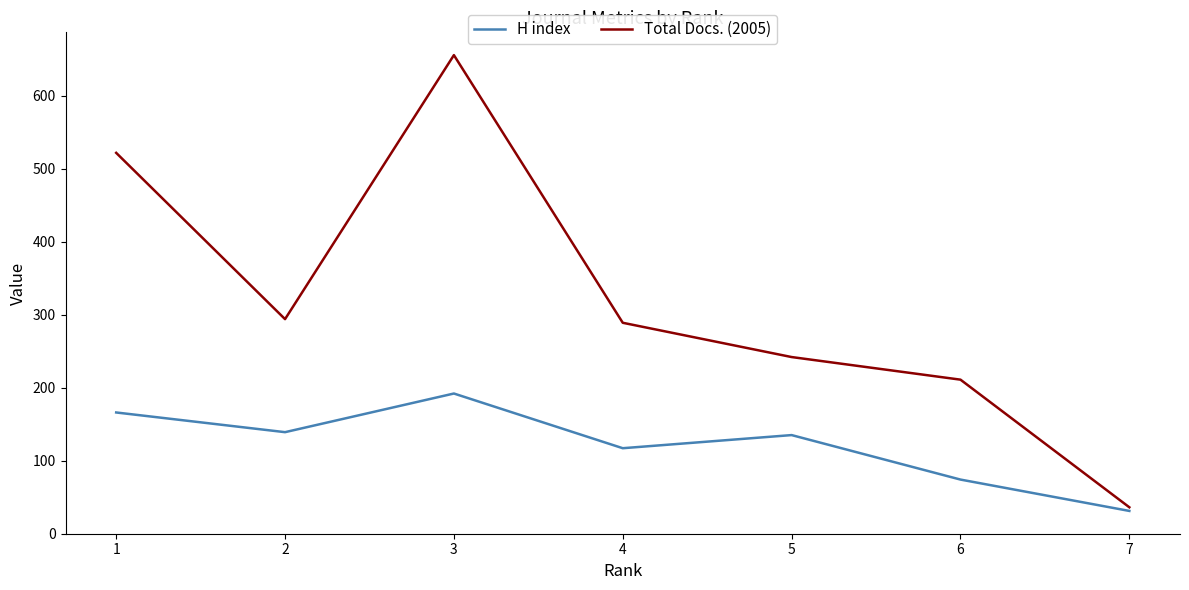

Rank the series at 1 from highest to lowest value.

Total Docs. (2005), H index